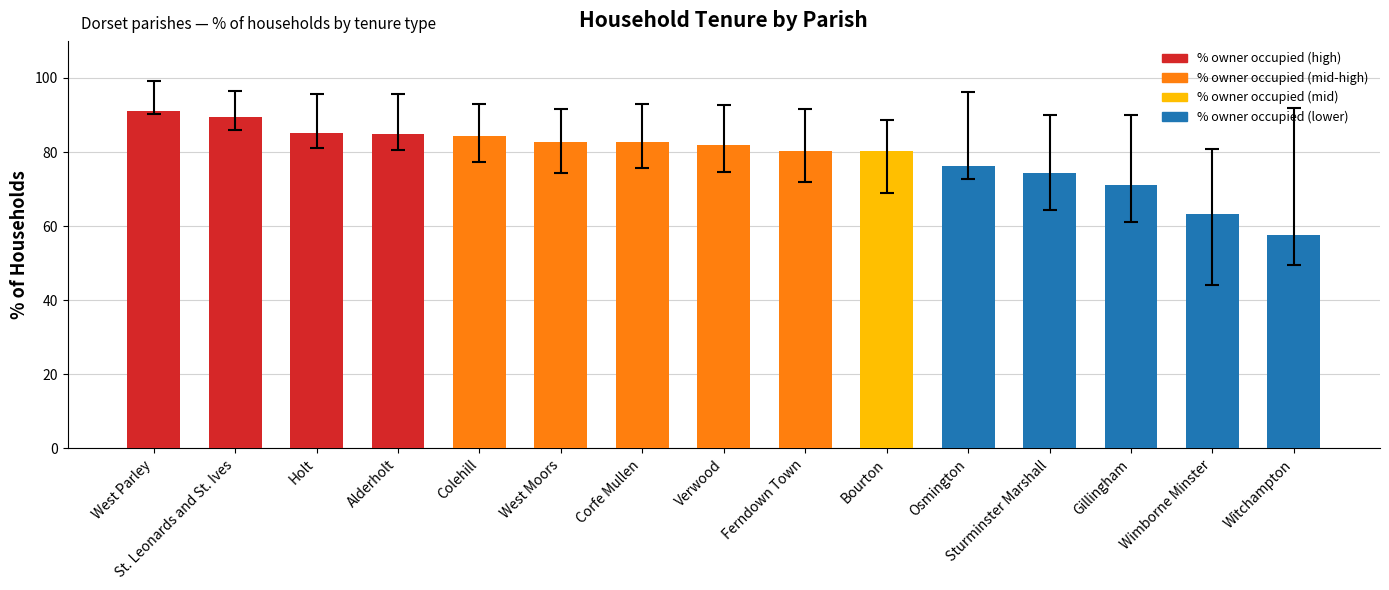

What is the difference between the values at West Parley and Wimborne Minster?

28.0